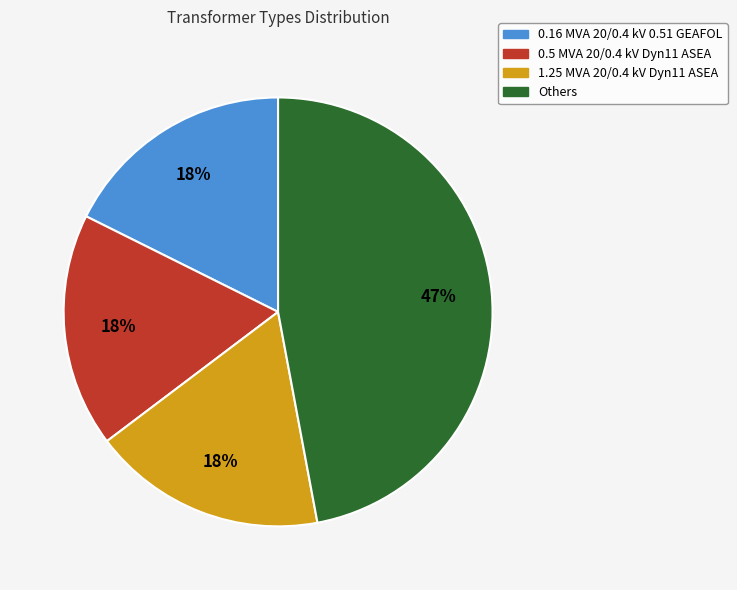

Is the sum of 1.25 MVA 20/0.4 kV Dyn11 ASEA and Others greater than half?

Yes